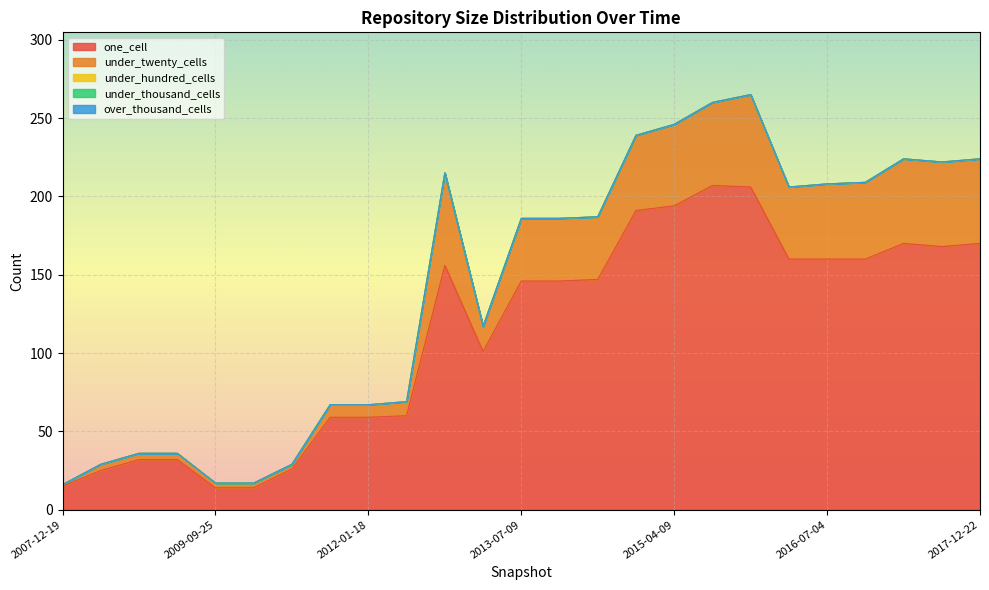

Does the chart display data point markers on the line(s)?

No